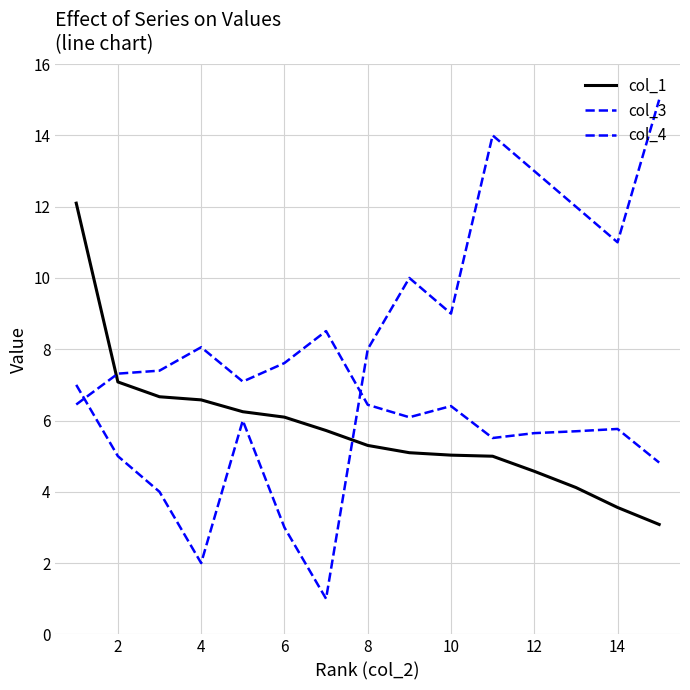

How many categories are shown in the chart?

15